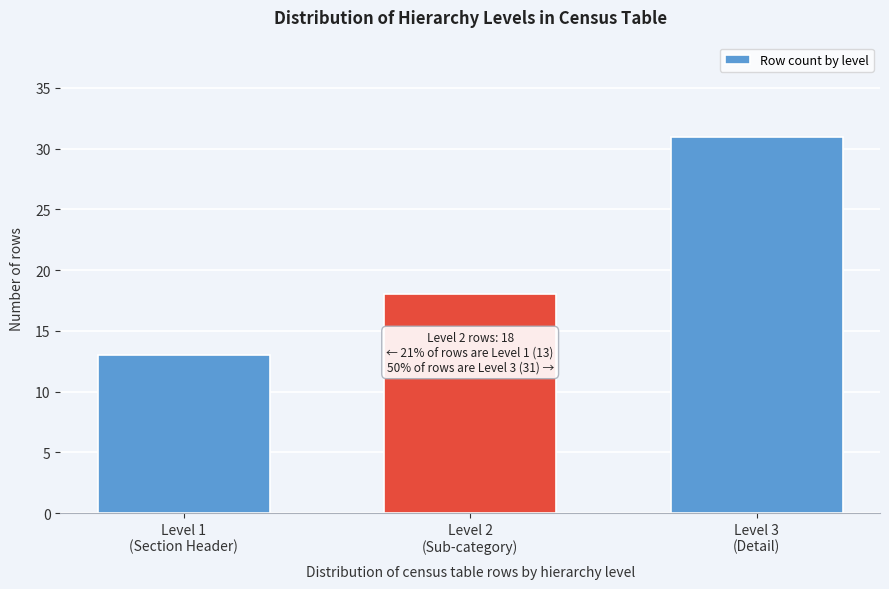

Reading right to left, transcribe all the data shown in this chart.

31	18	13